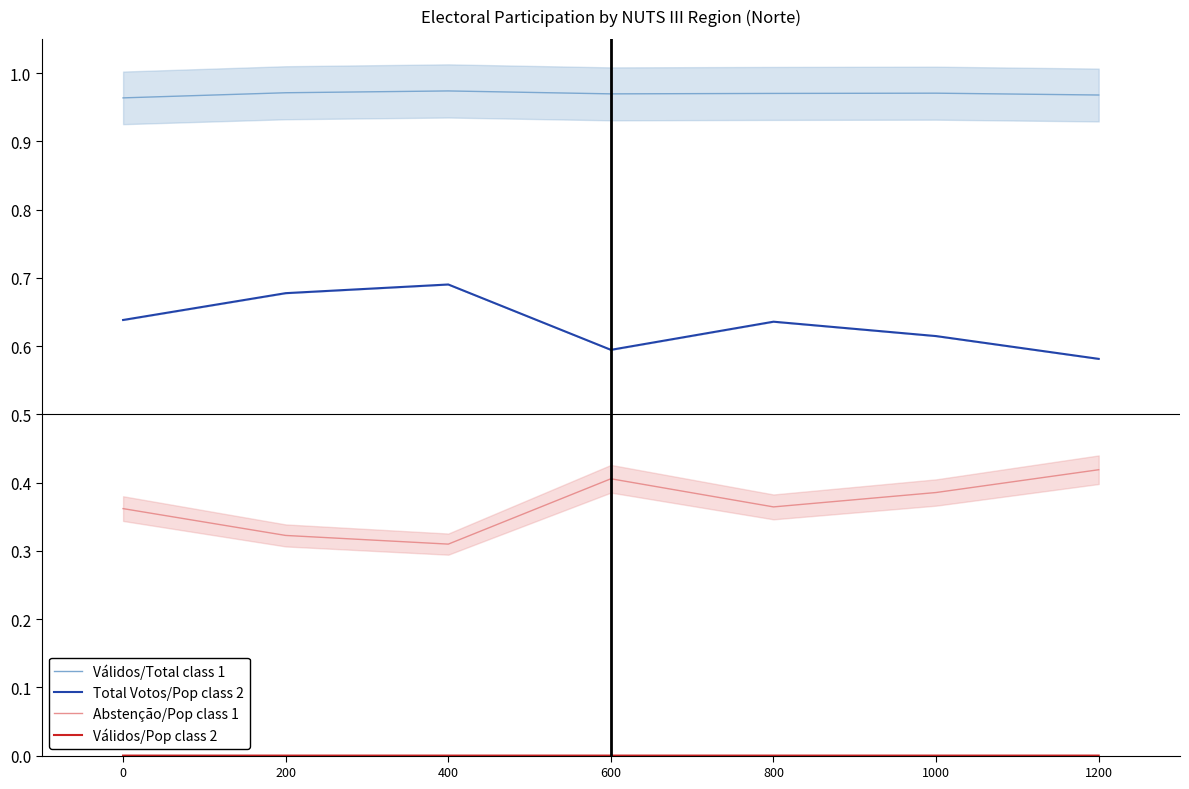

How many interior local valleys does the Válidos/Pop class 2 series have?

1